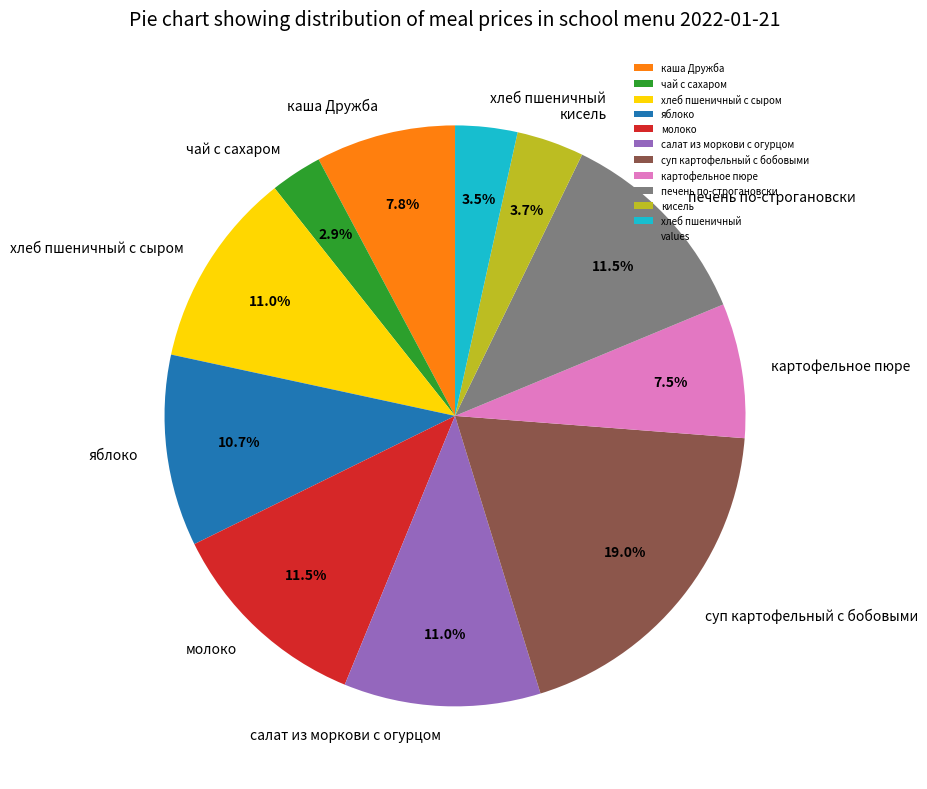

Does any single category account for the majority?

No